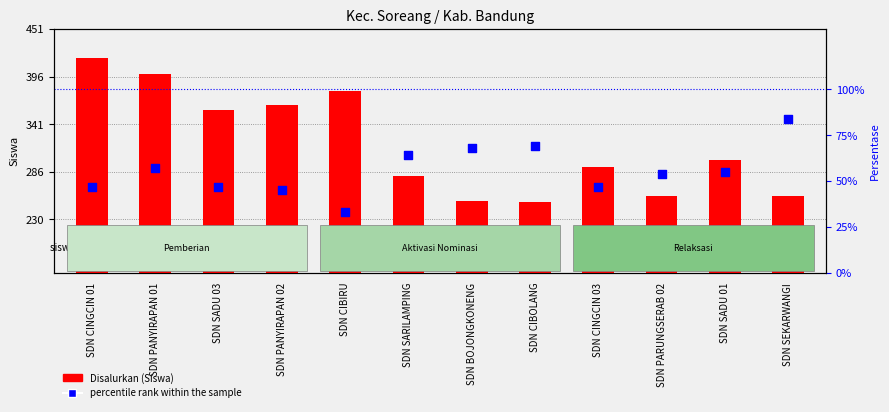

Which series has the widest spread of Y values?

Disalurkan (Siswa)